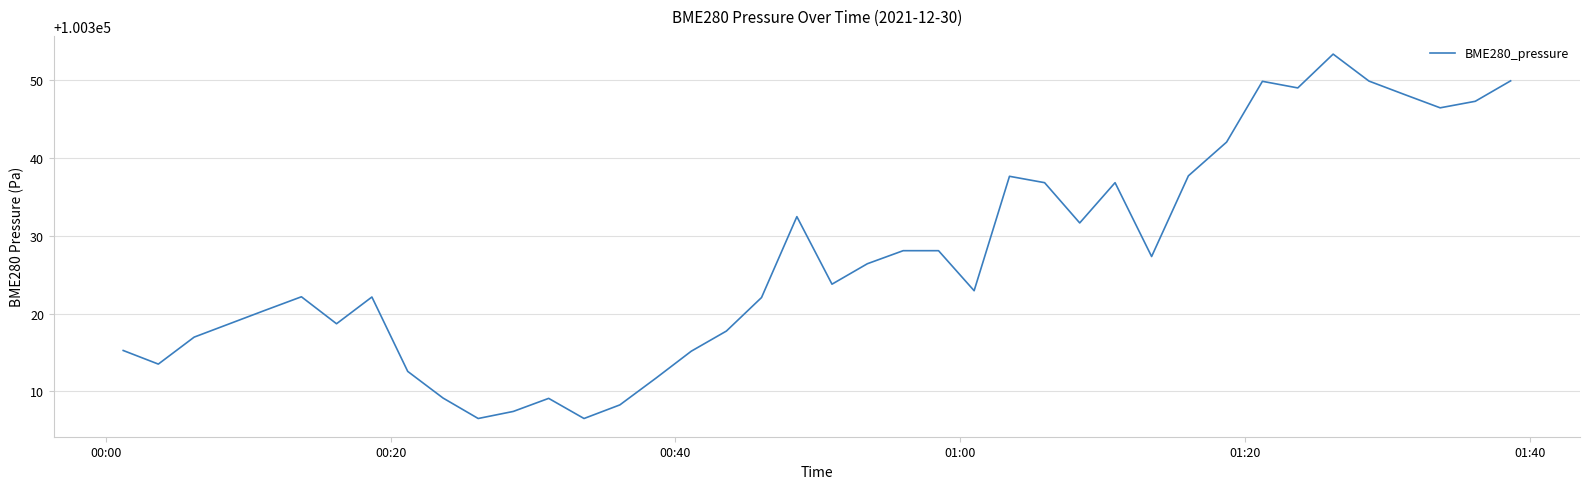

True or false: the data has more than 2 interior local peaks.

True